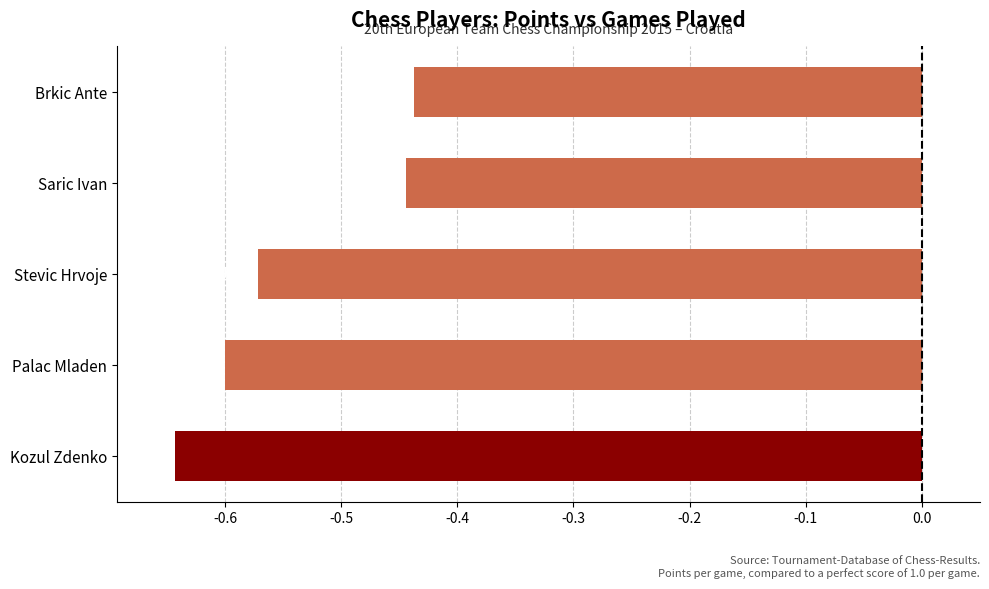

Does the chart contain any negative values?

Yes